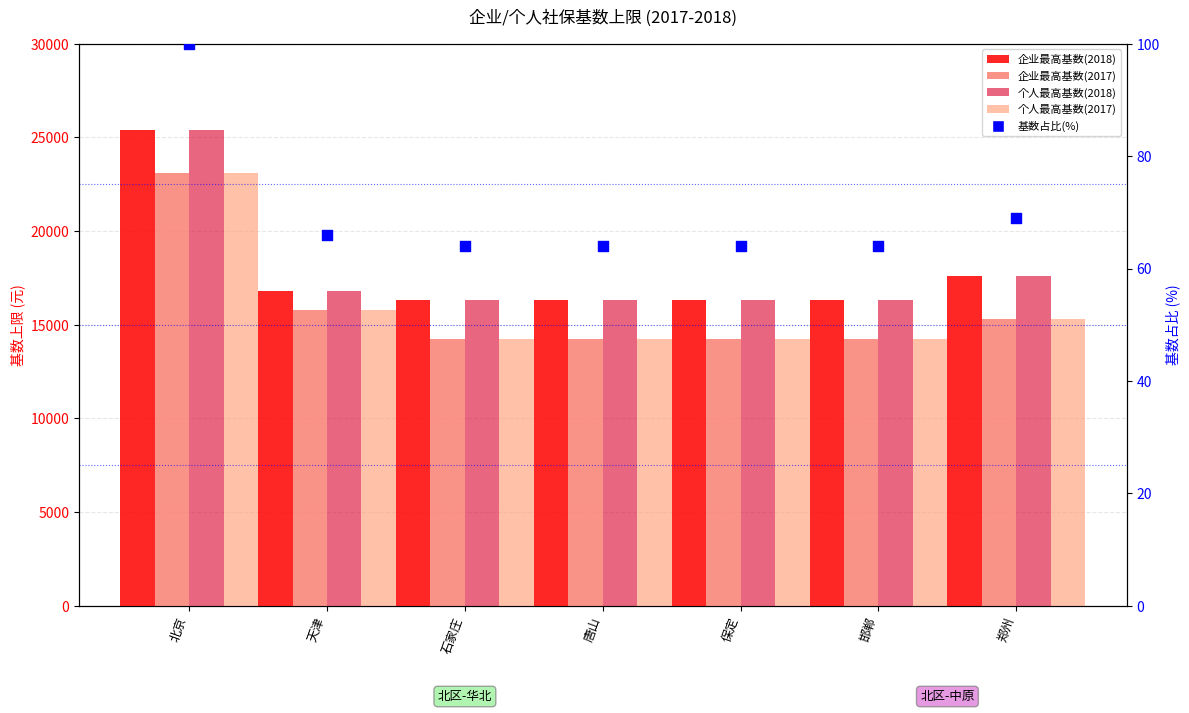

Which series reaches the minimum Y coordinate?

基数占比(%)